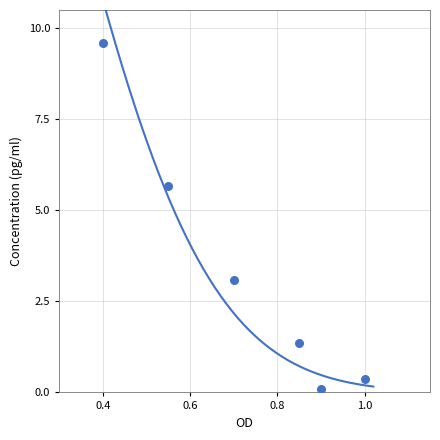

What Y value in the scatter plot is closest to 4?

3.1